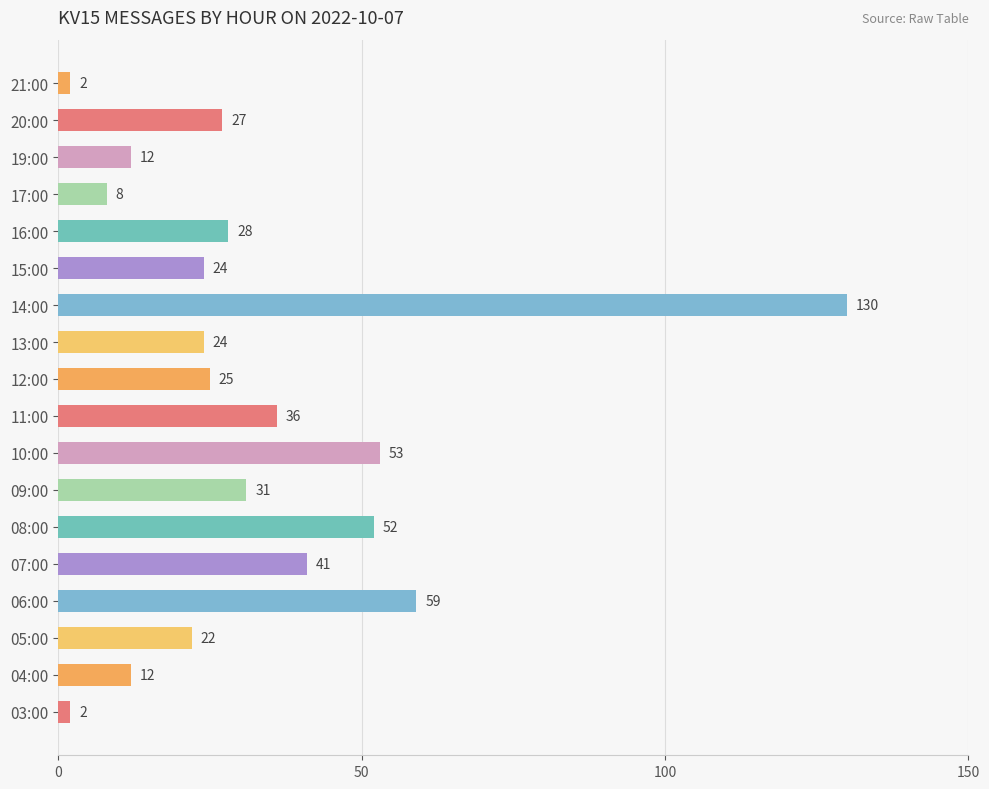

The value at 09:00 is 6. True or false?

False